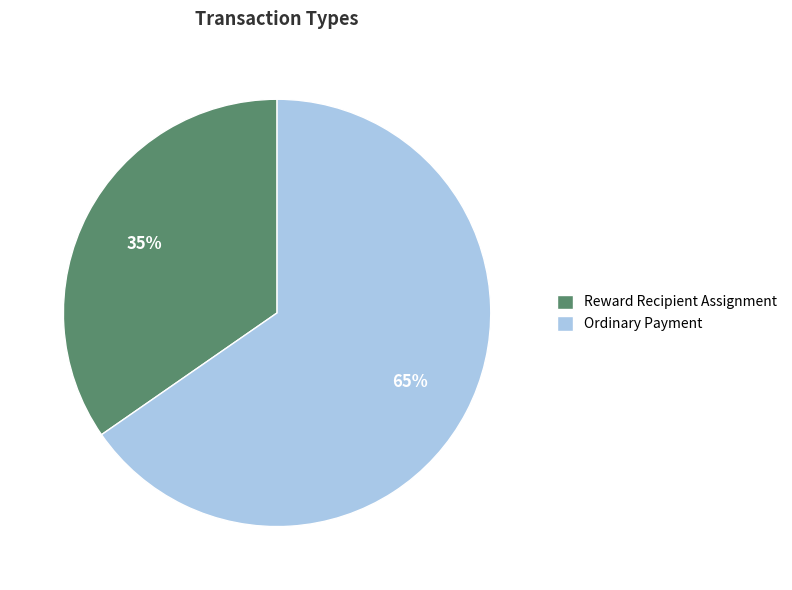

Is Reward Recipient Assignment the majority of the pie?

No